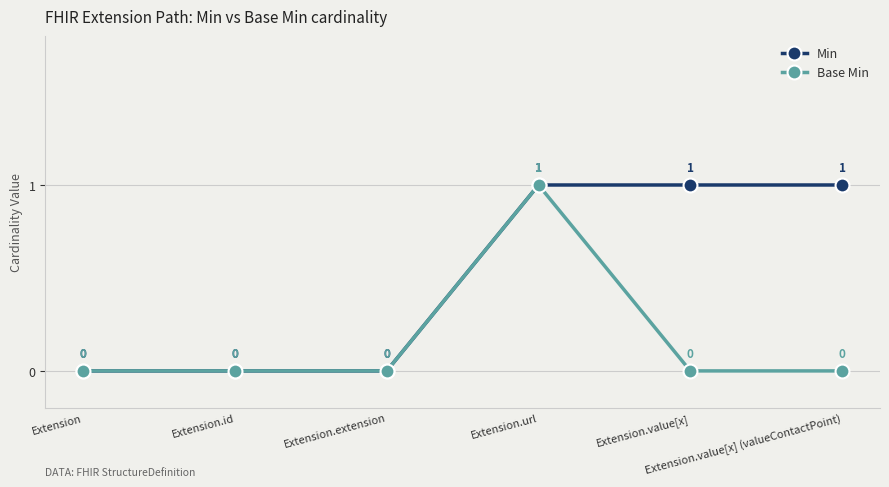

True or false: Base Min has more than 0 interior local peaks.

True